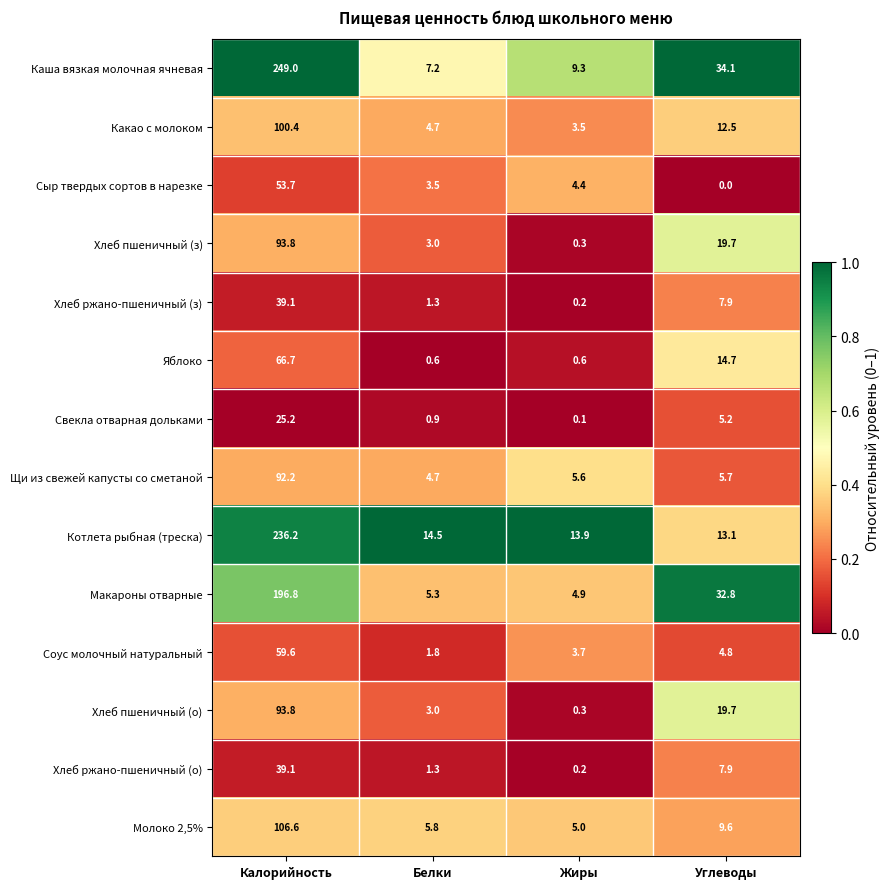

How many data points does each series have?

4